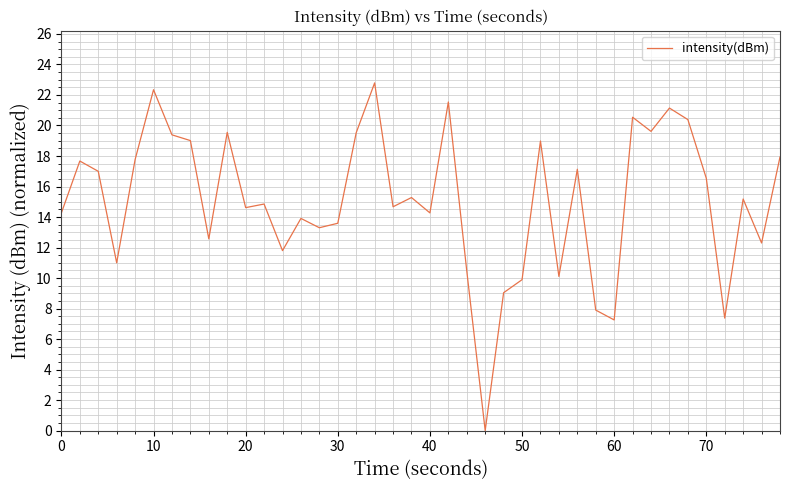

What is the maximum value shown in the chart?

22.8